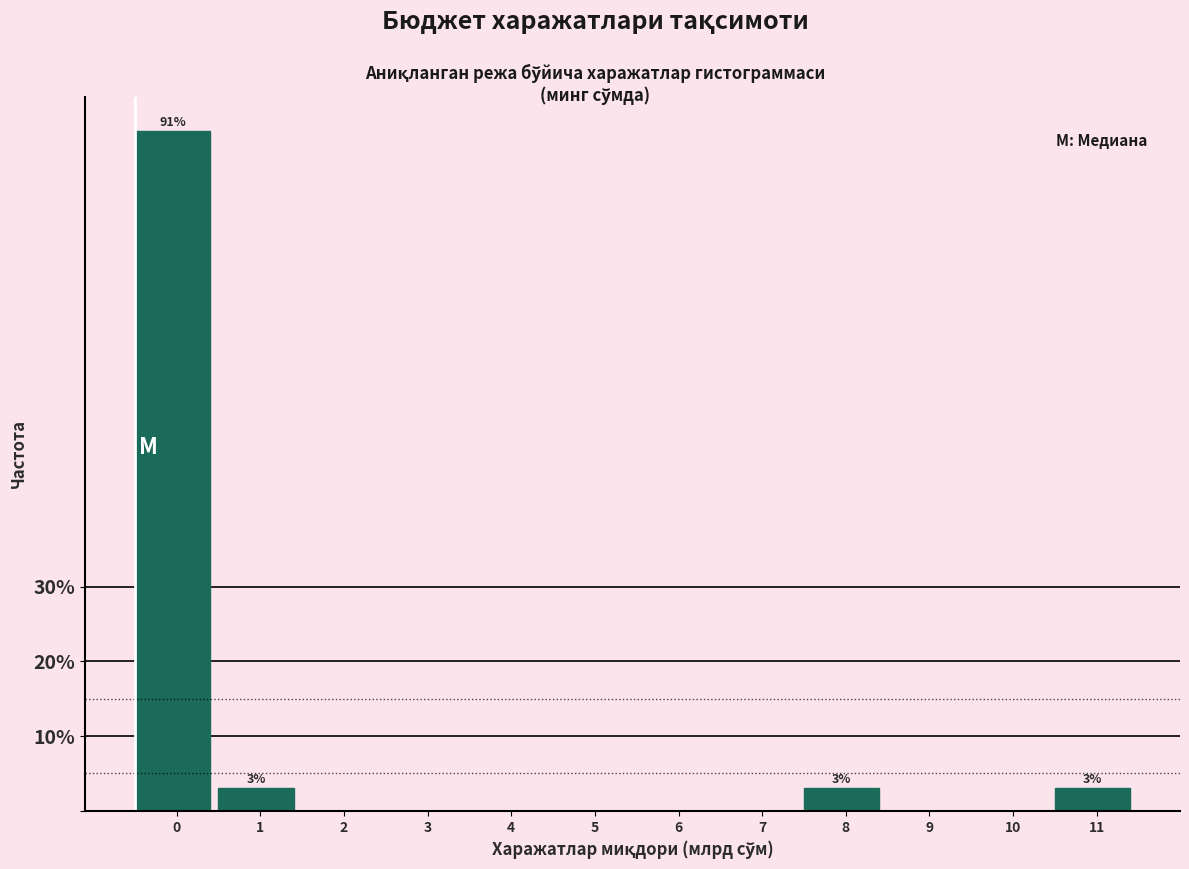

Reading left to right, list all the values displayed in this chart.

0=90.9	1=3.0	2=0.0	3=0.0	4=0.0	5=0.0	6=0.0	7=0.0	8=3.0	9=0.0	10=0.0	11=3.0